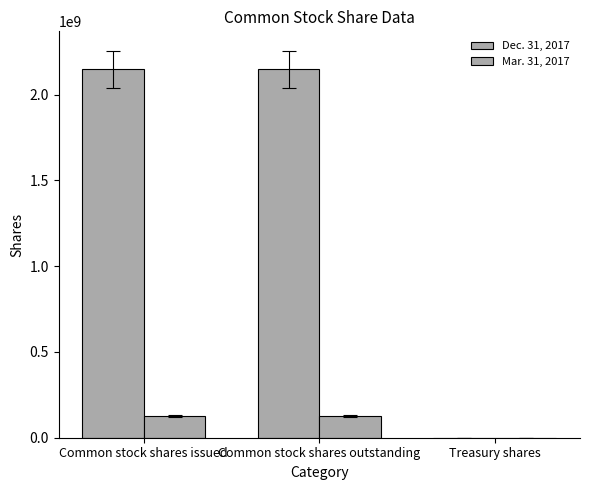

What is the label of the 3rd bar from the left?

Treasury shares